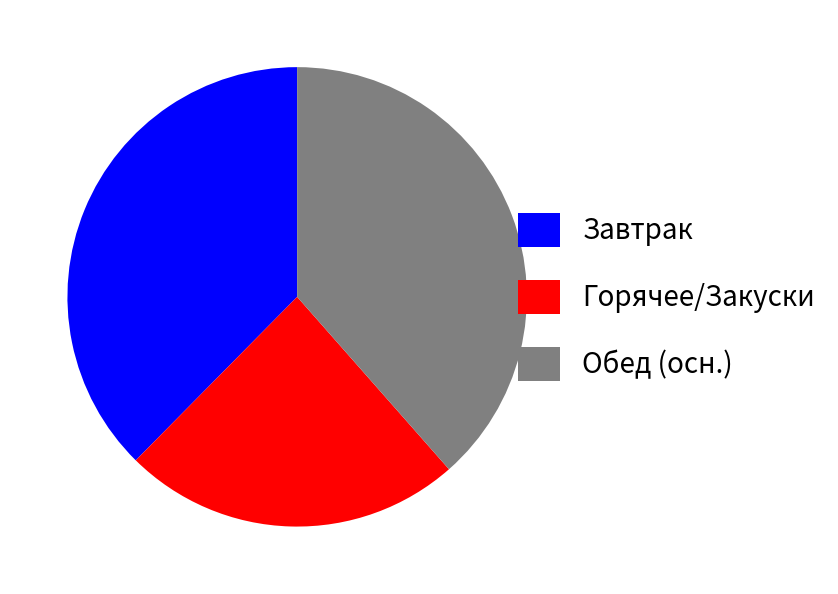

Which category has the biggest portion of the pie?

Обед (осн.)